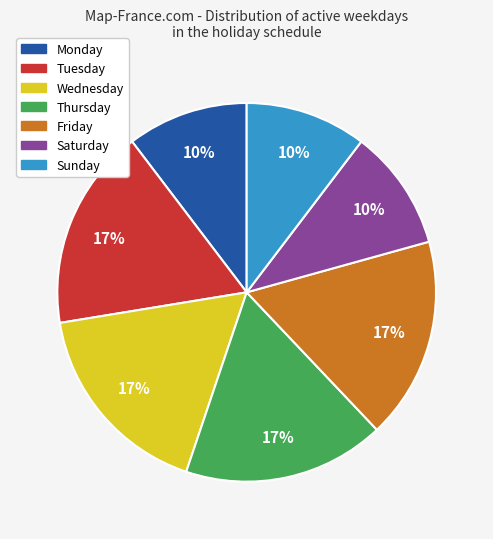

Is there any slice that represents more than half of the pie?

No